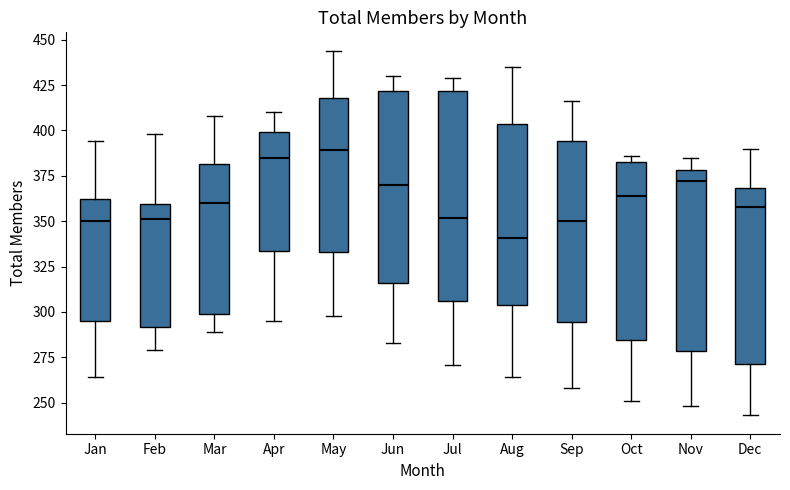

Where is the lower edge of the box for Jan on the y-axis? The values are not printed on the chart, so give them approximately, as read against the axis.

295